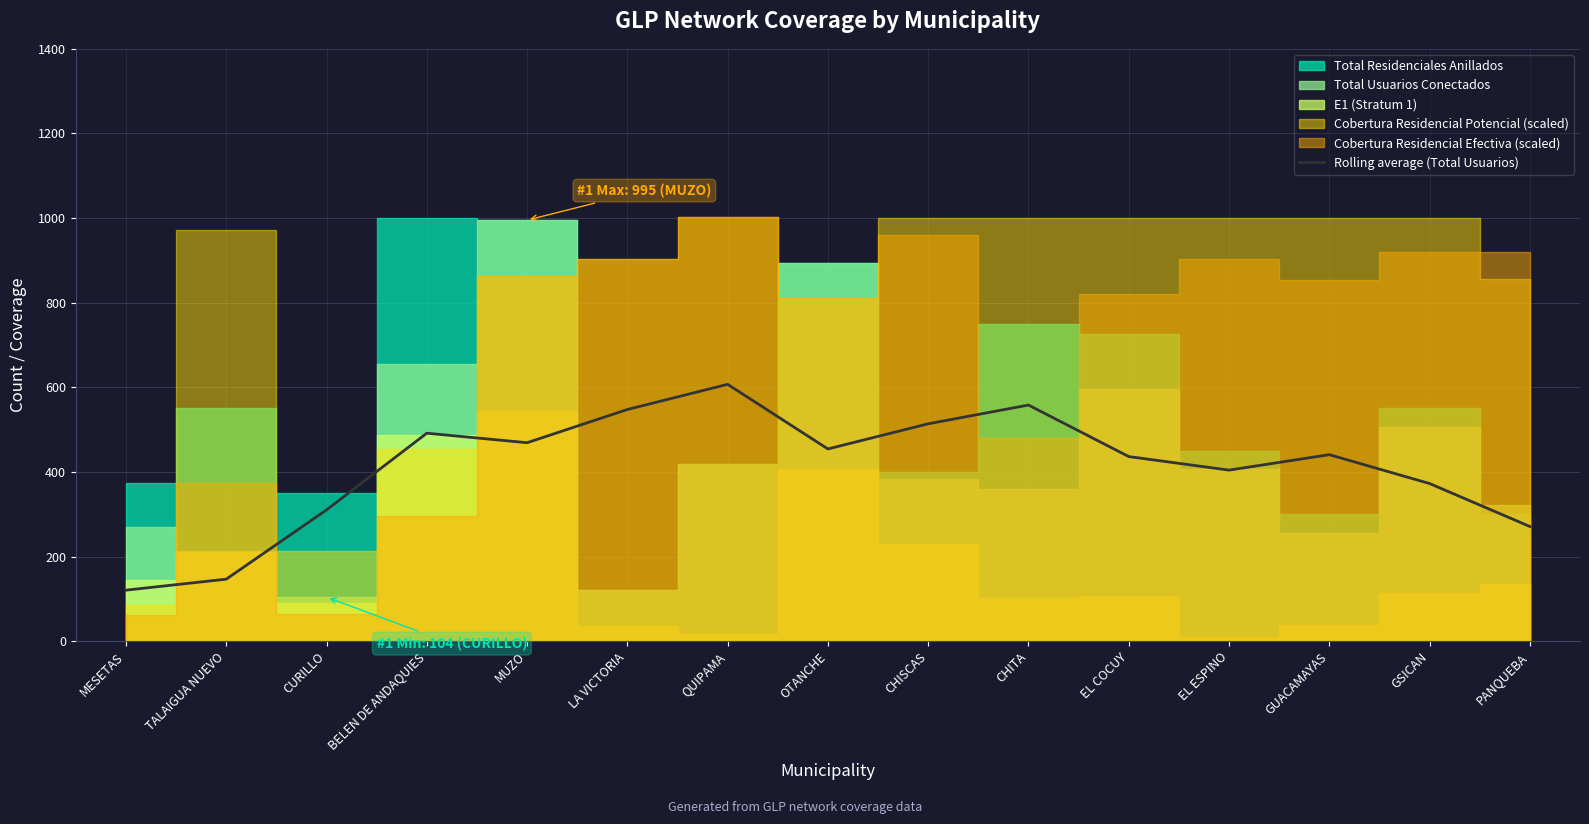

At which label is the value closest to 363?

GSICAN